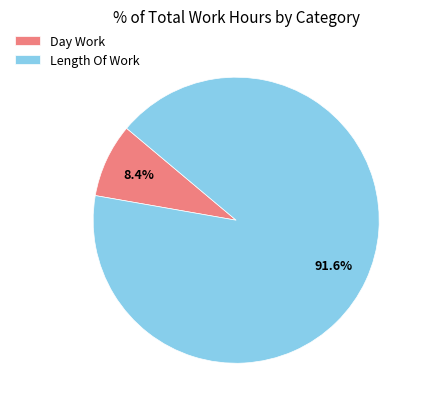

Between Length Of Work and Day Work, which is larger?

Length Of Work